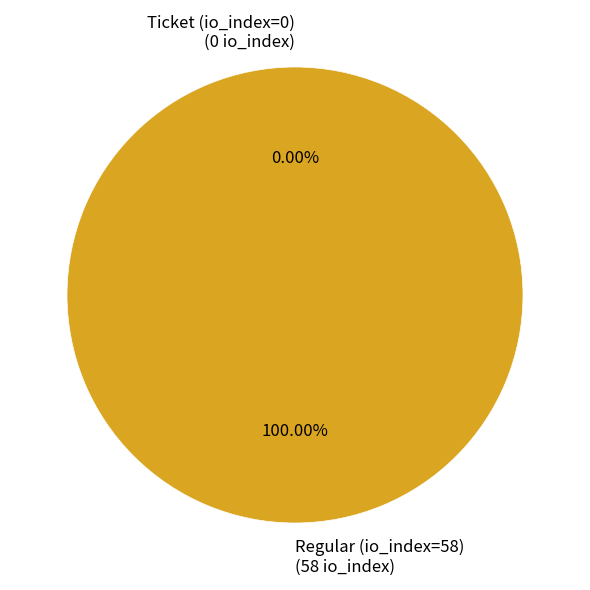

Which category has the smallest portion of the pie?

Ticket (io_index=0)